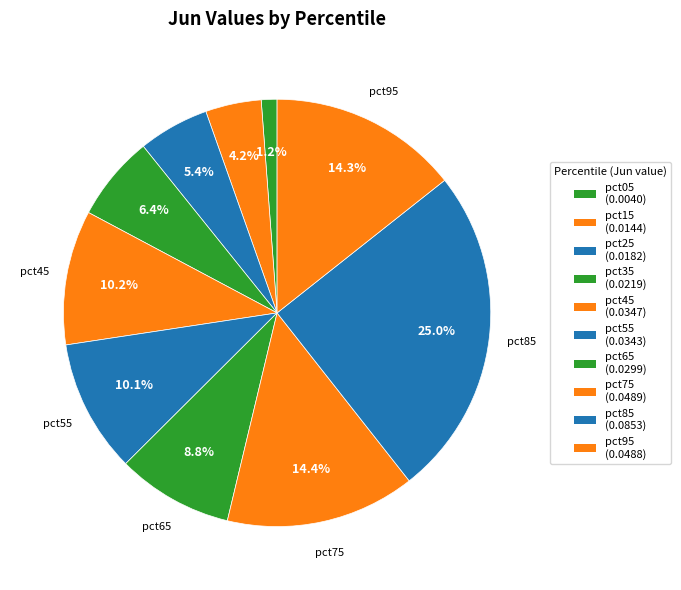

Which slice is the largest?

pct85